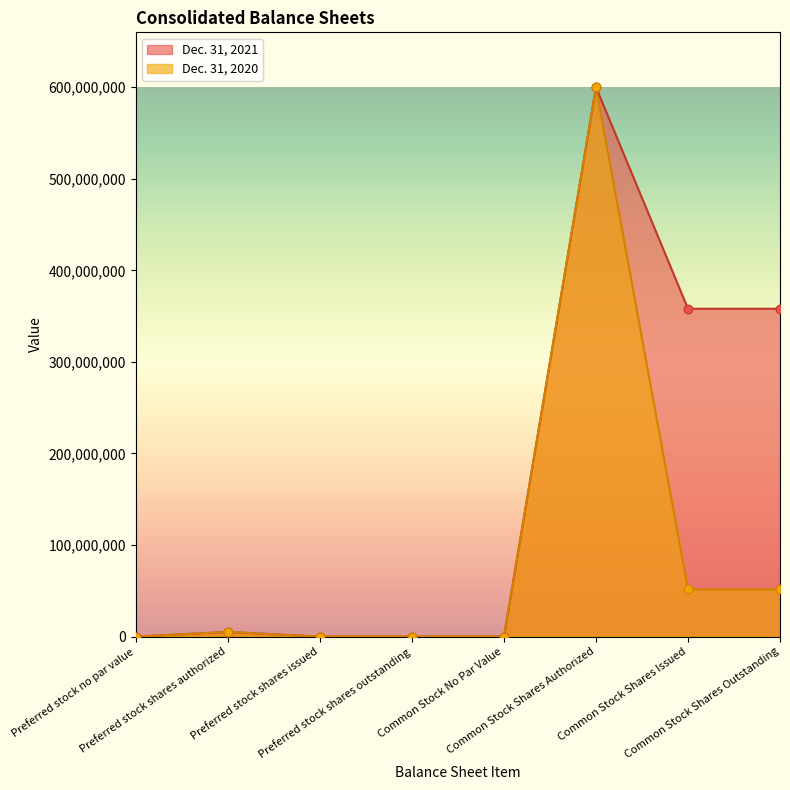

Which series contains the lowest Y value?

Dec. 31, 2021